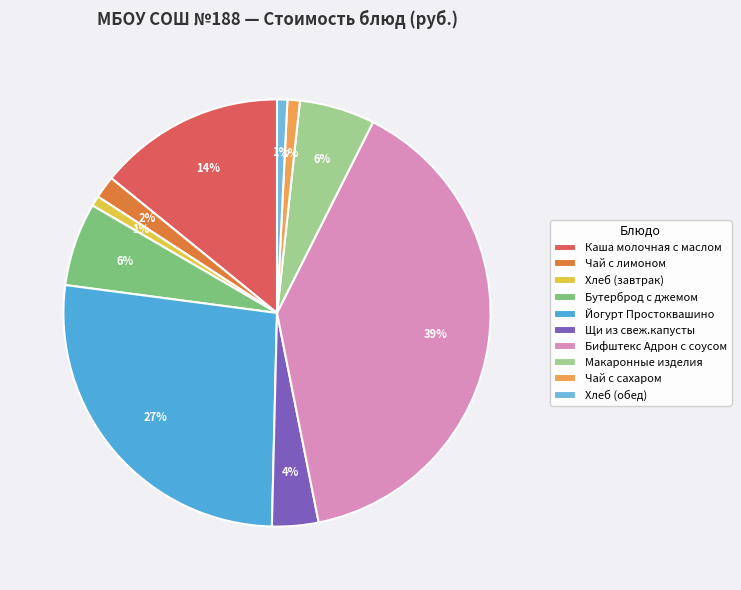

True or false: Макаронные изделия accounts for 6% of the total.

True